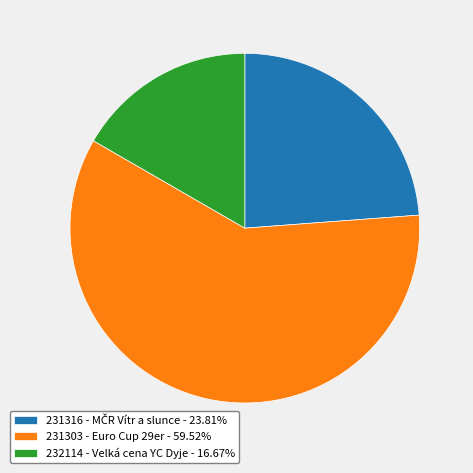

Is it true that 232114 - Velká cena YC Dyje is 8% of the pie?

False